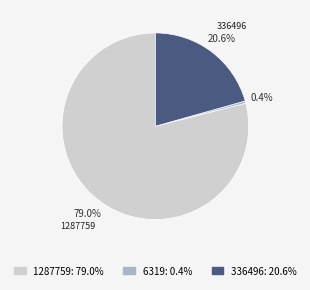

True or false: 6319 accounts for 0% of the total.

True